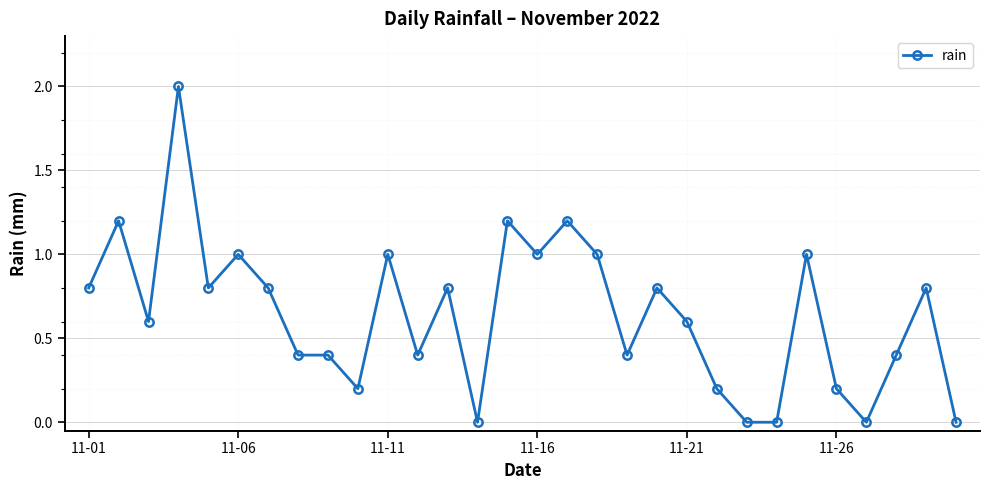

What is the maximum value shown in the chart?

2.0